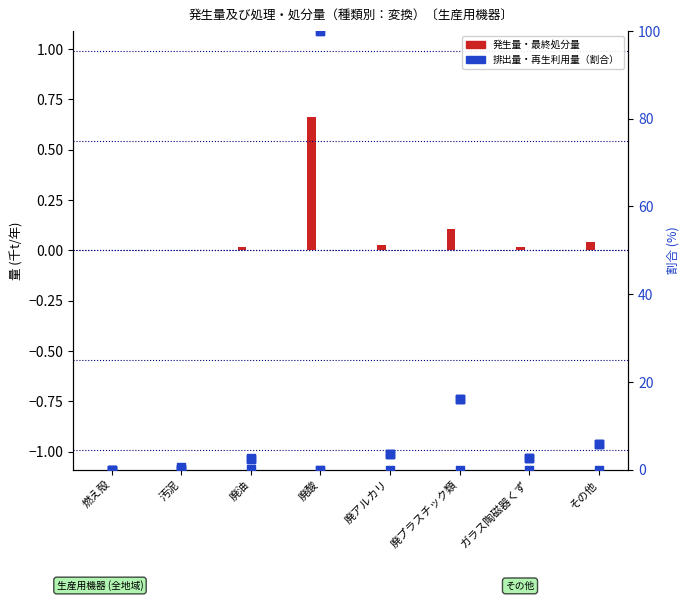

At how many categories does at least one series exceed 41?

1